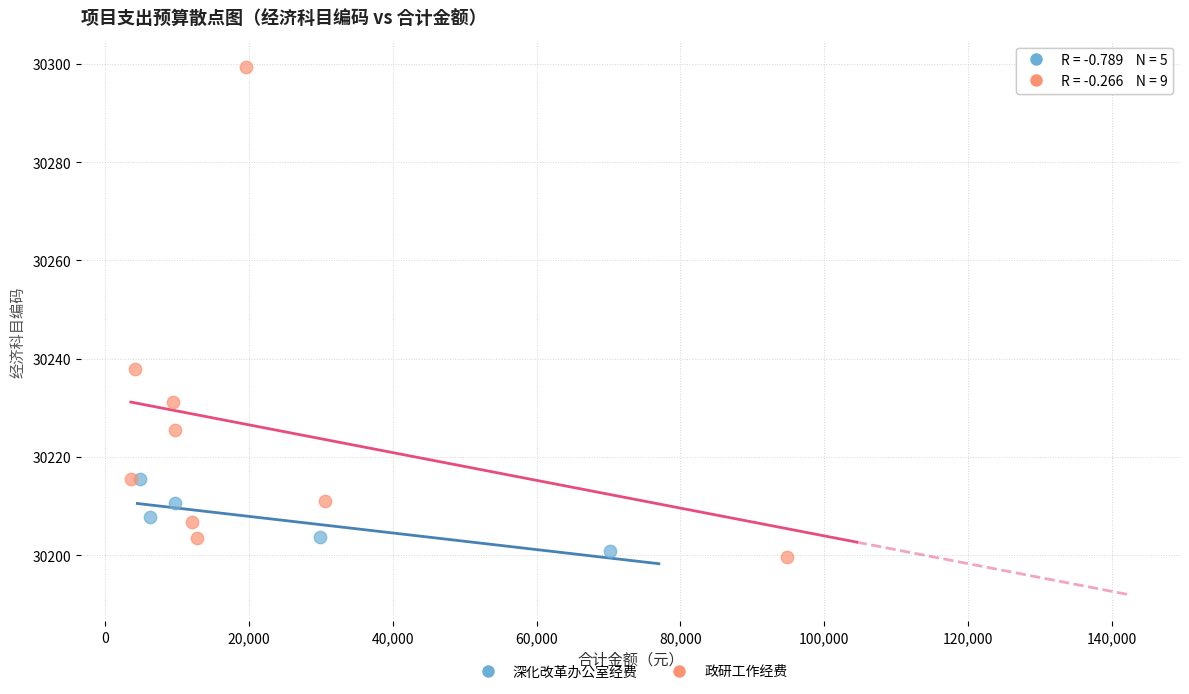

Which series has the largest Y range (max minus min)?

政研工作经费